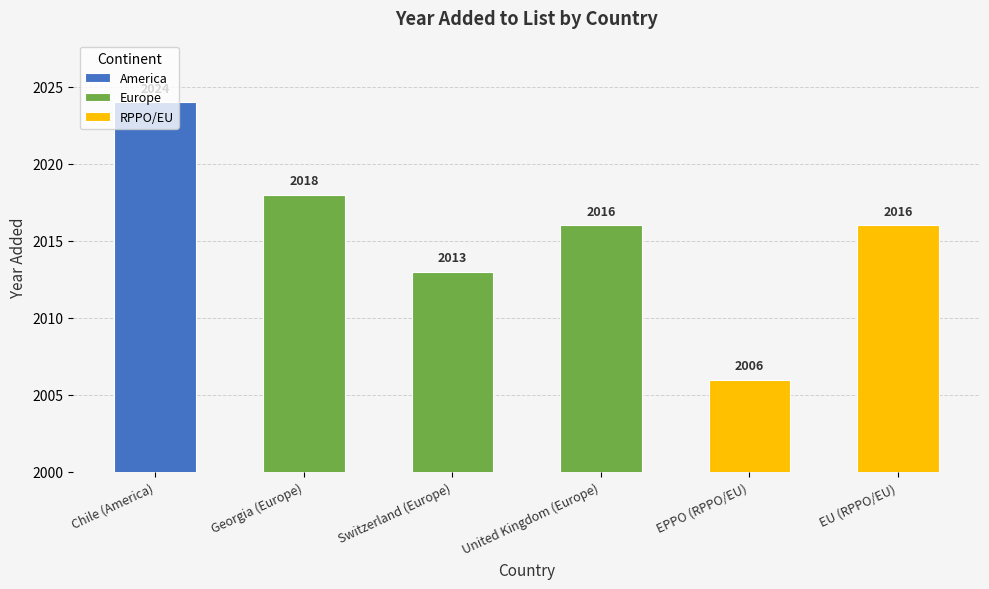

Reading left to right, what are all the values shown in this chart?

Chile (America)=2024	Georgia (Europe)=2018	Switzerland (Europe)=2013	United Kingdom (Europe)=2016	EPPO (RPPO/EU)=2006	EU (RPPO/EU)=2016